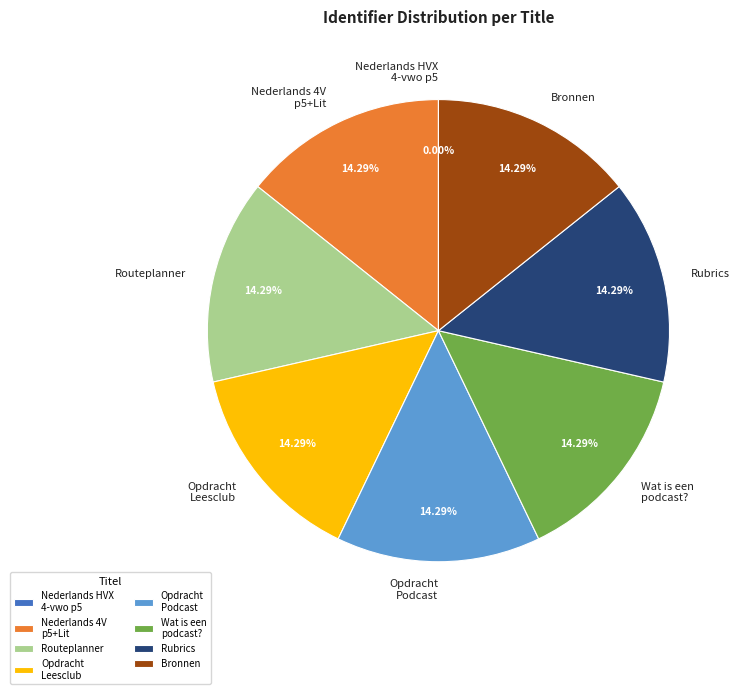

Combined, do Rubrics and Bronnen account for over 50%?

No